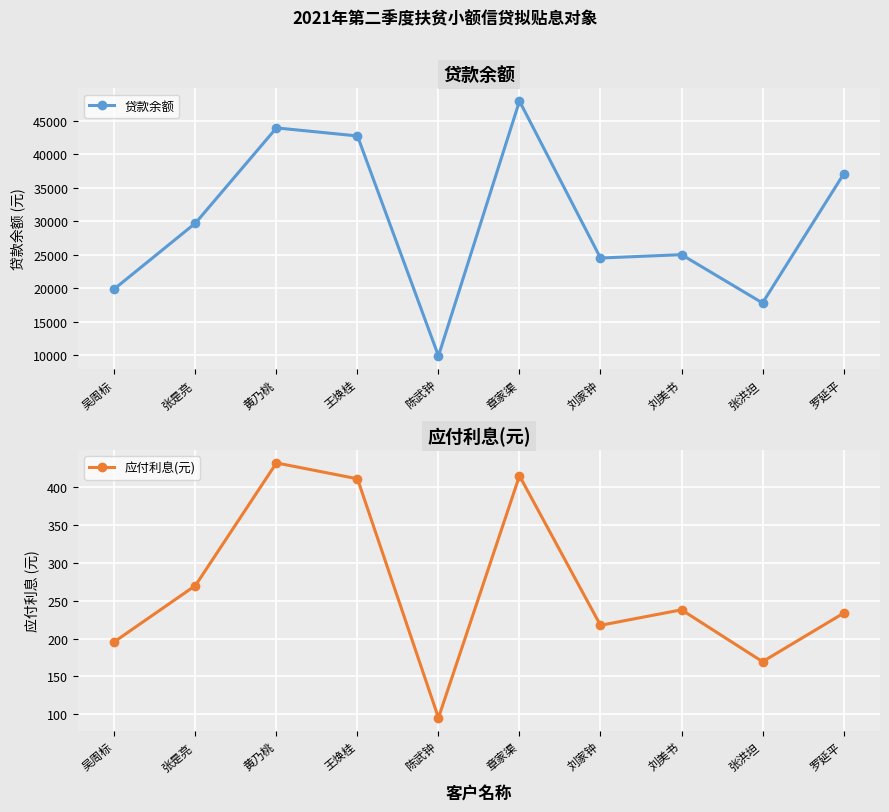

At which label does 贷款余额 reach its minimum?

陈武钟